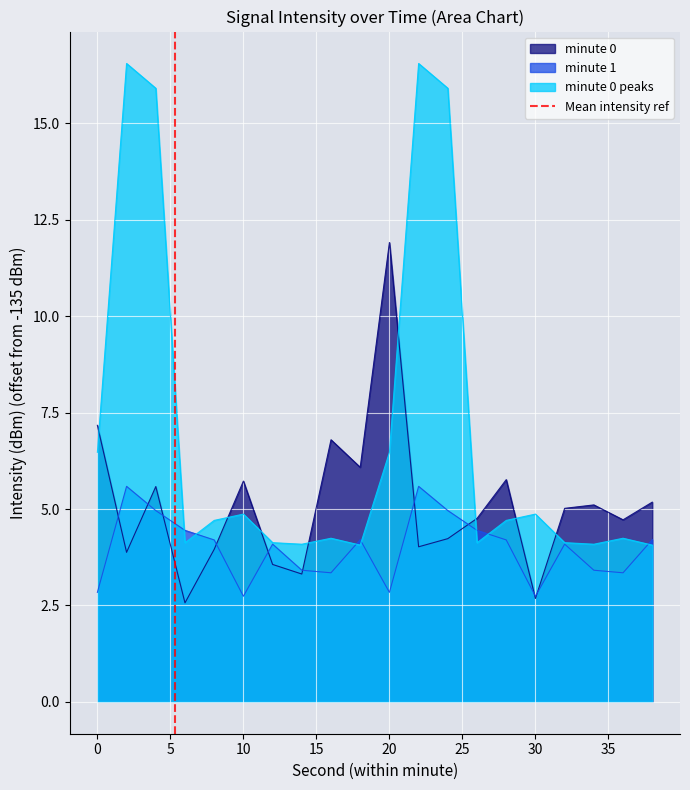

The value of minute 0 peaks at 10 is 4.9. True or false?

True